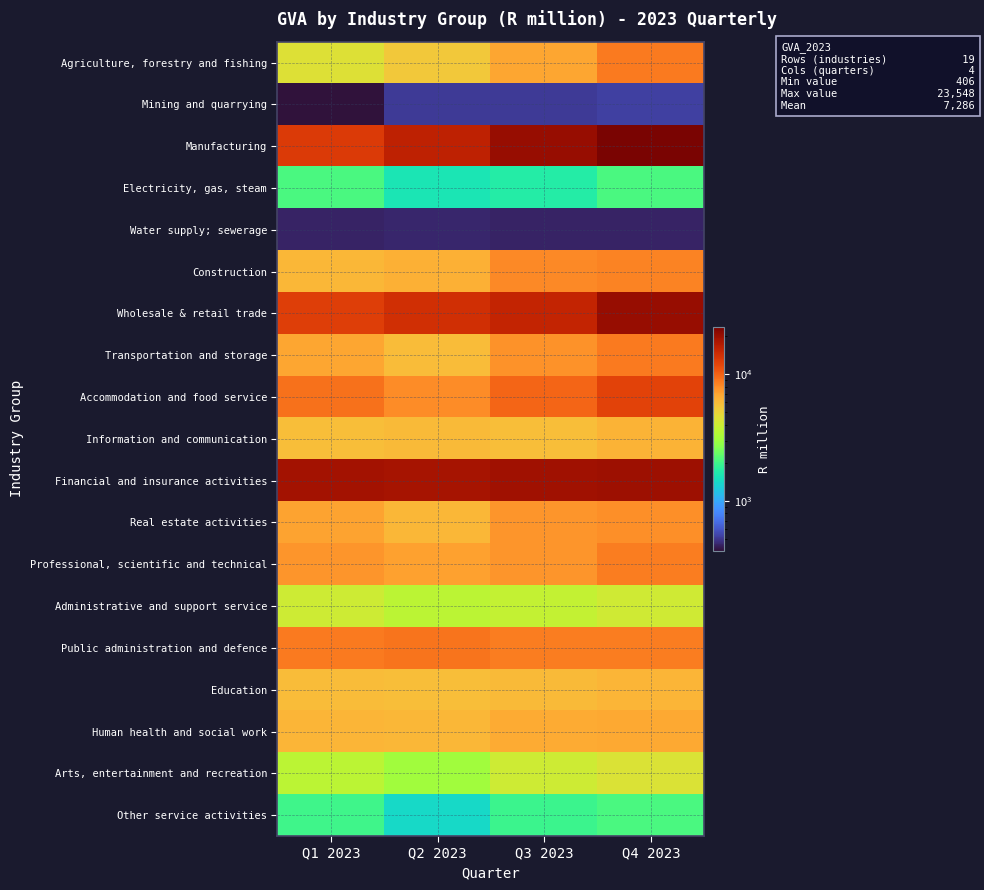

What is the difference between the highest and lowest values at Q2 2023?

18255